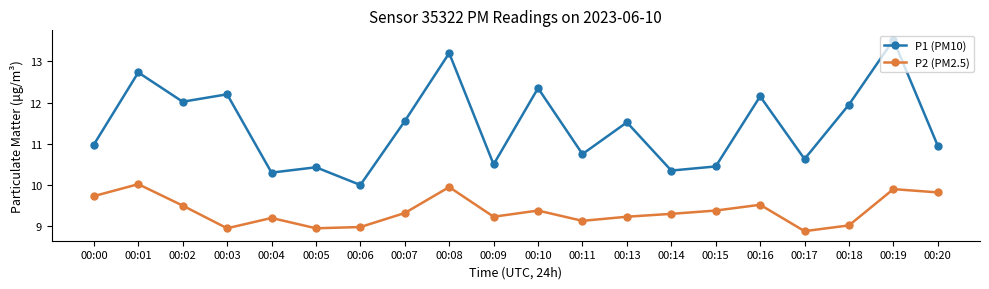

Is the value of P2 (PM2.5) at 00:04 greater than the value of P1 (PM10) at 00:10?

No